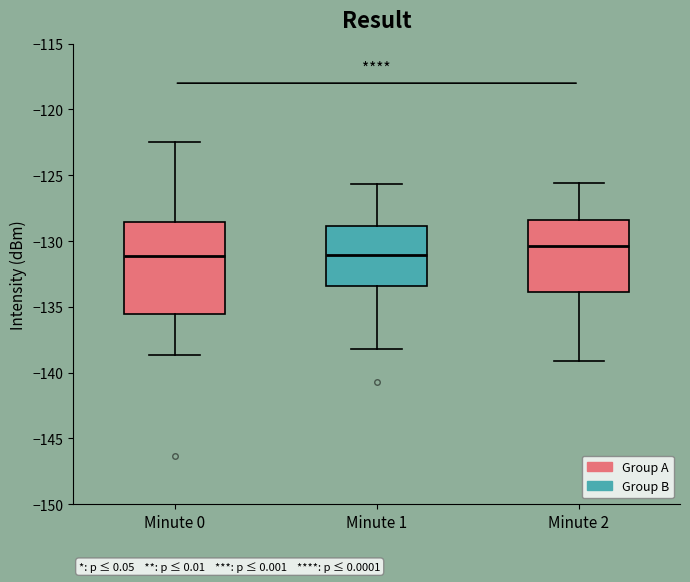

Where is the lower edge of the box for Minute 0 on the y-axis? The values are not printed on the chart, so give them approximately, as read against the axis.

-135.5